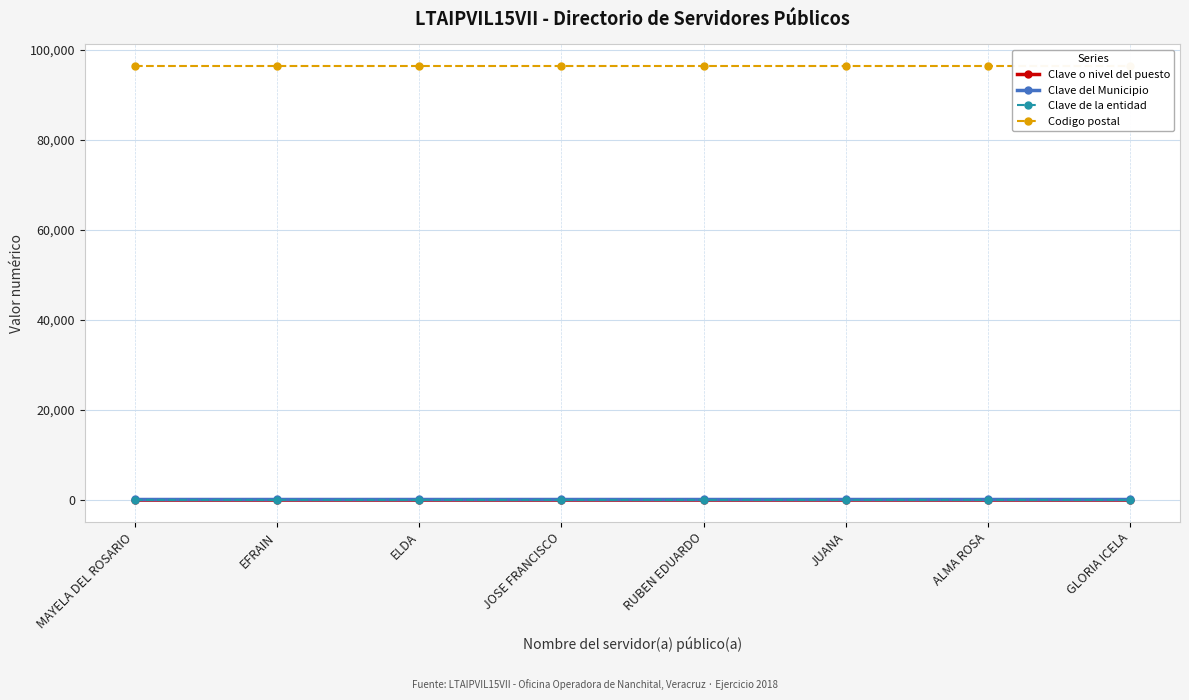

What is the highest value of the Clave o nivel del puesto series?

4